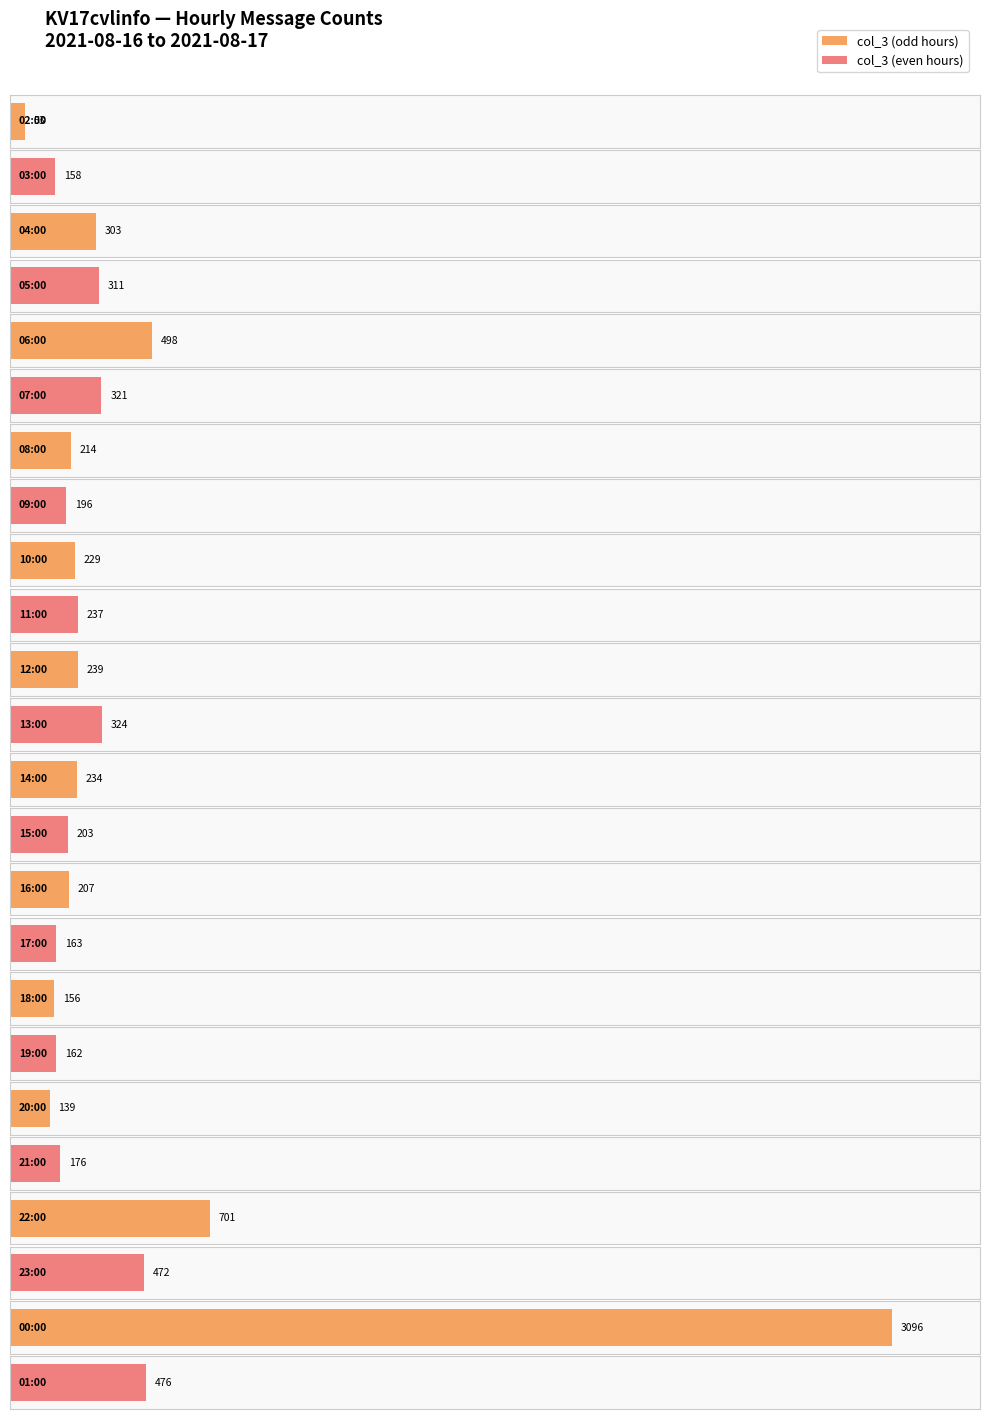

What position from the left is 17:00?

16